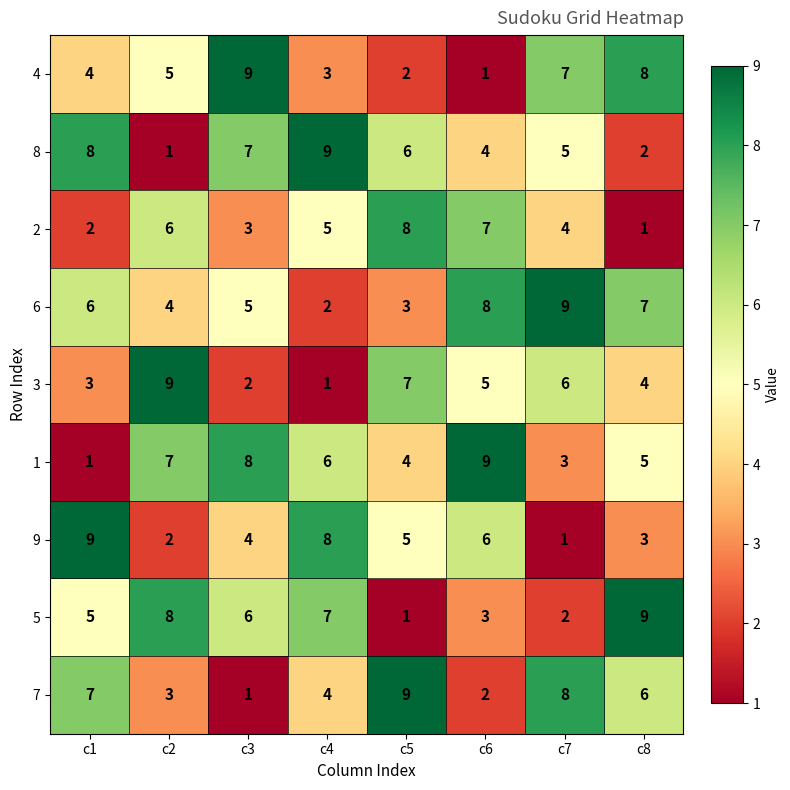

Rank the categories by 5 value from highest to lowest.

c8, c2, c4, c3, c1, c6, c7, c5